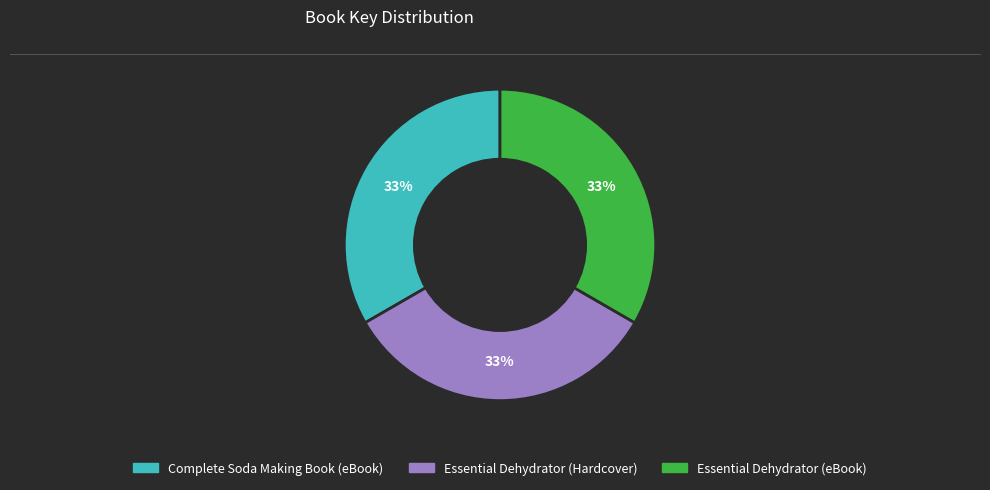

To the nearest percent, what is the combined percentage of Essential Dehydrator (eBook) and Complete Soda Making Book (eBook)?

67%